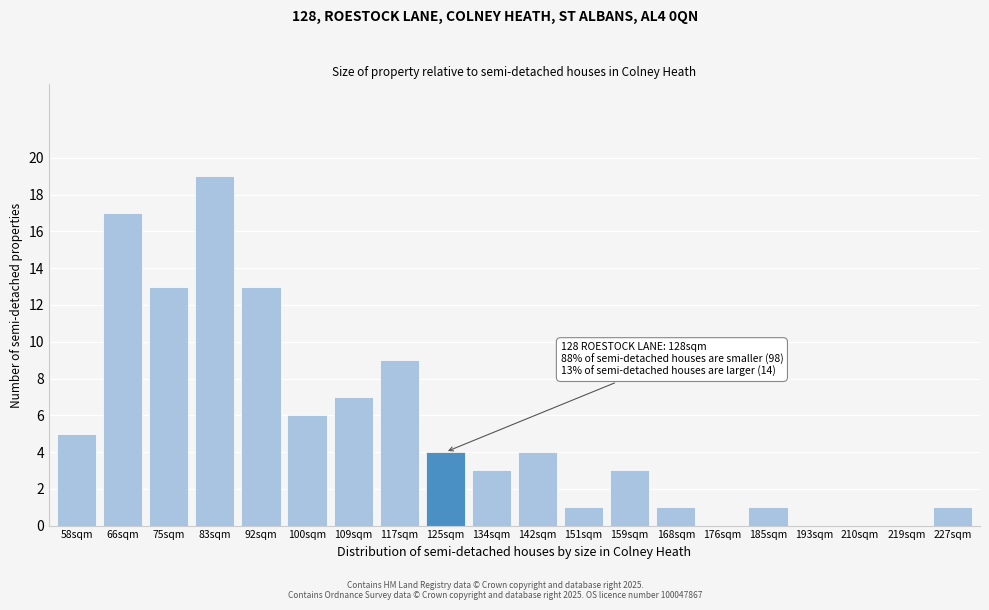

Reading right to left, what are all the values shown in this chart?

227sqm=1	219sqm=0	210sqm=0	193sqm=0	185sqm=1	176sqm=0	168sqm=1	159sqm=3	151sqm=1	142sqm=4	134sqm=3	125sqm=4	117sqm=9	109sqm=7	100sqm=6	92sqm=13	83sqm=19	75sqm=13	66sqm=17	58sqm=5